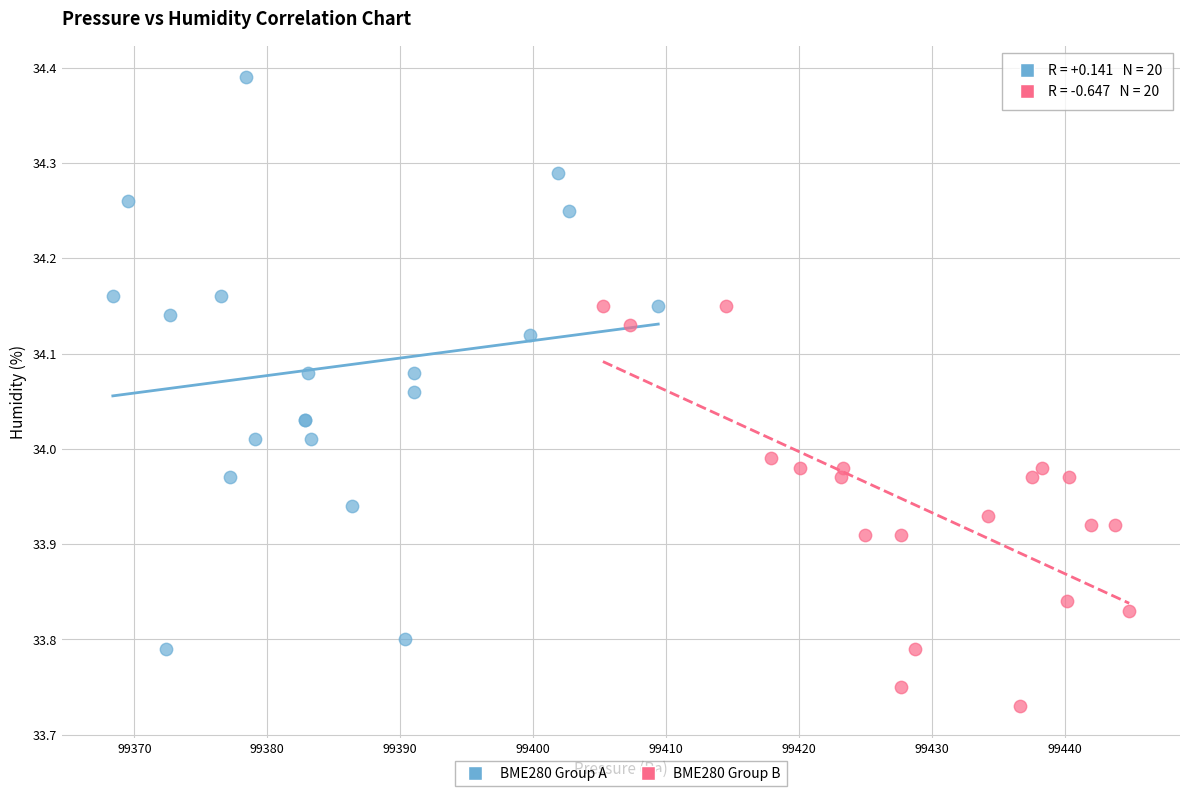

Which series contains the lowest Y value?

BME280 Group B